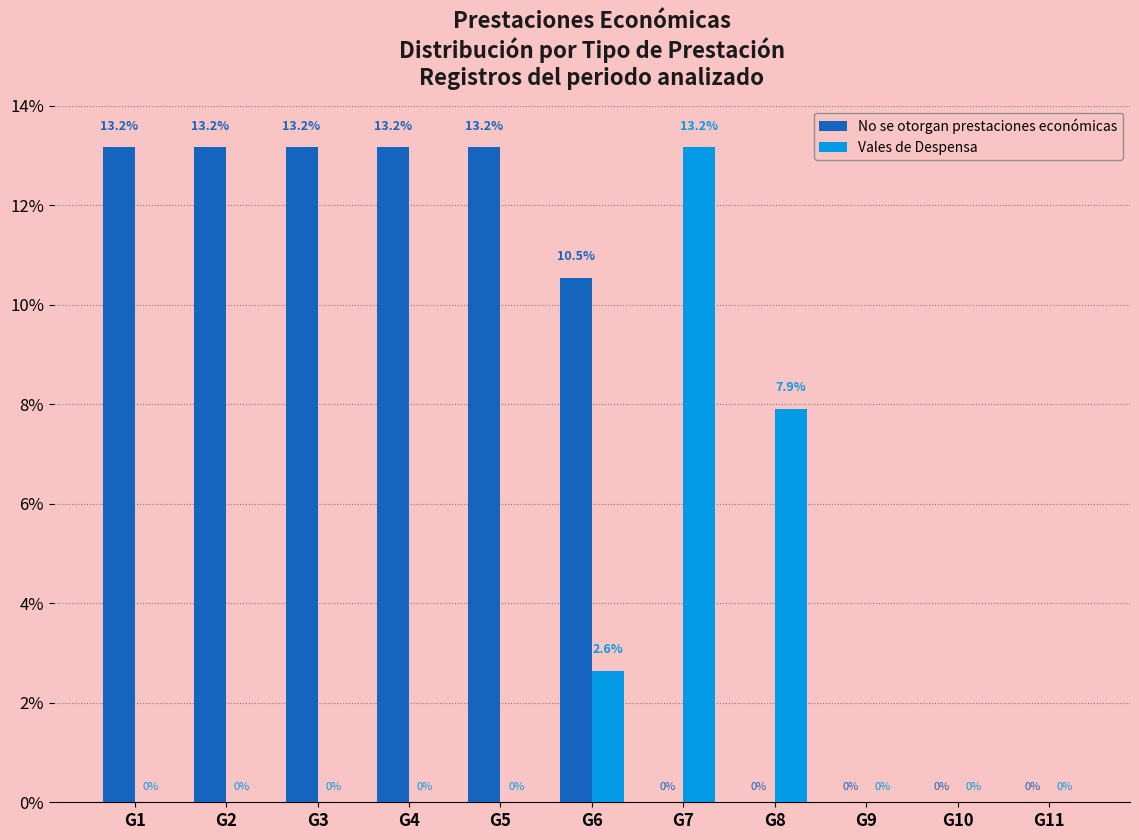

Which series has the largest total across all categories?

No se otorgan prestaciones económicas